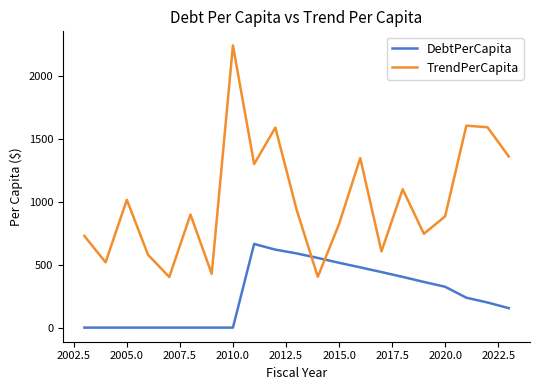

What is the difference between the maximum and minimum values in the DebtPerCapita series?

665.2